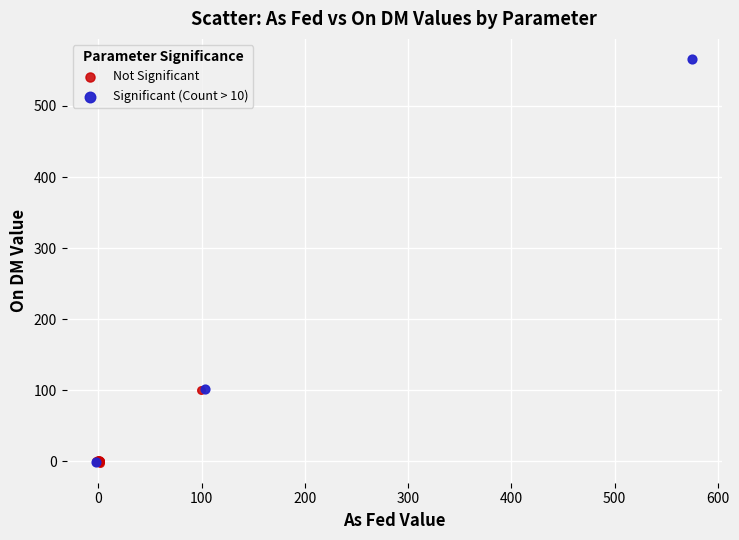

Which series has the widest spread of Y values?

Significant (Count > 10)